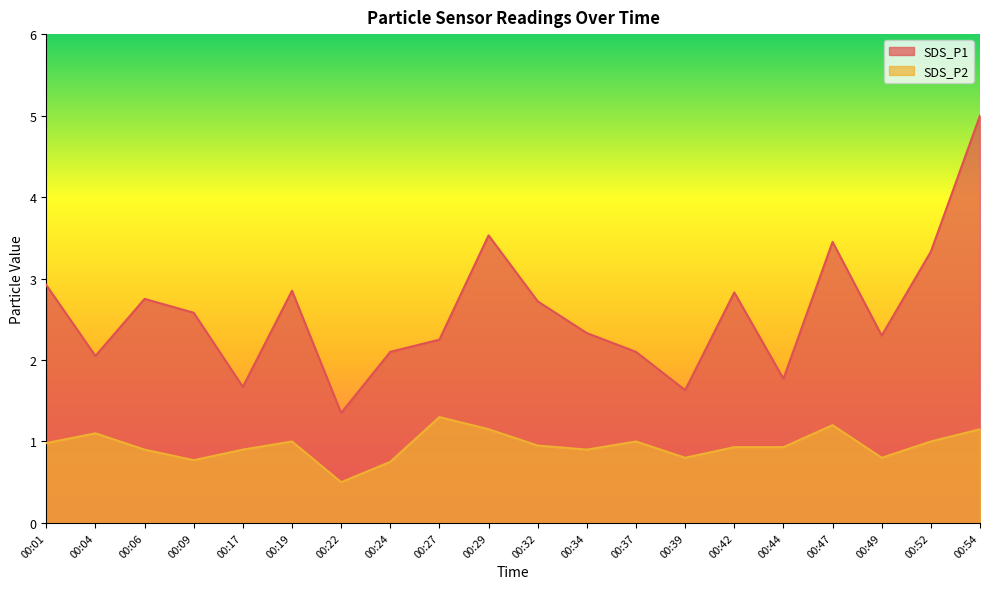

The value of SDS_P2 at 00:17 is 1.4. True or false?

False